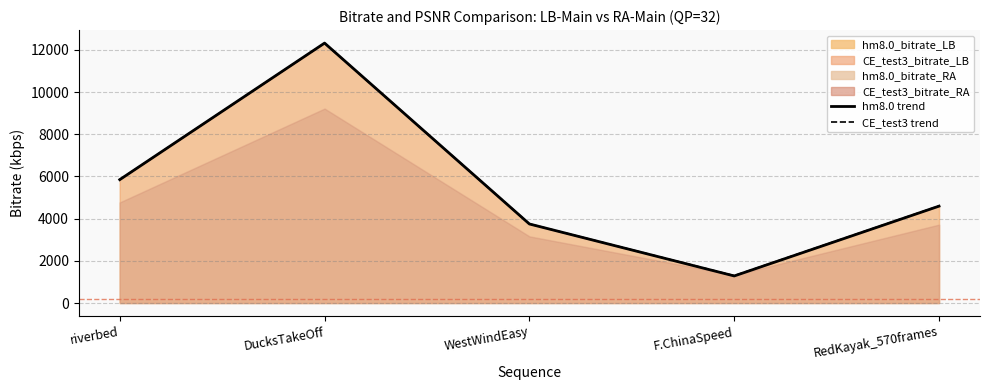

After their last crossing, which series has the higher values: CE_test3_Ypsnr_LB (trend) or hm8.0_Ypsnr_LB (trend)?

CE_test3_Ypsnr_LB (trend)